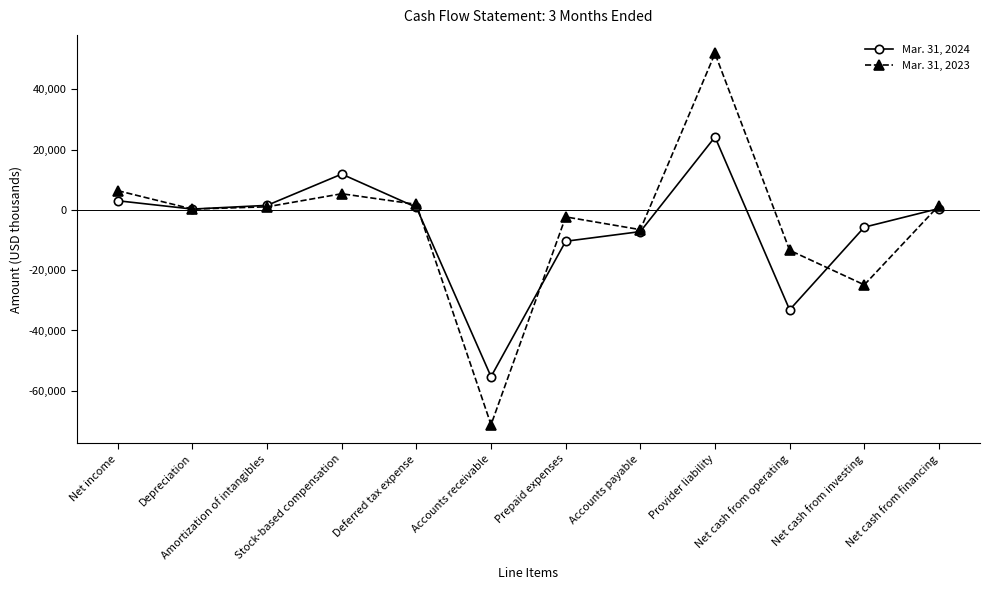

List the series in order of their overall mean, lowest first.

Mar. 31, 2024, Mar. 31, 2023